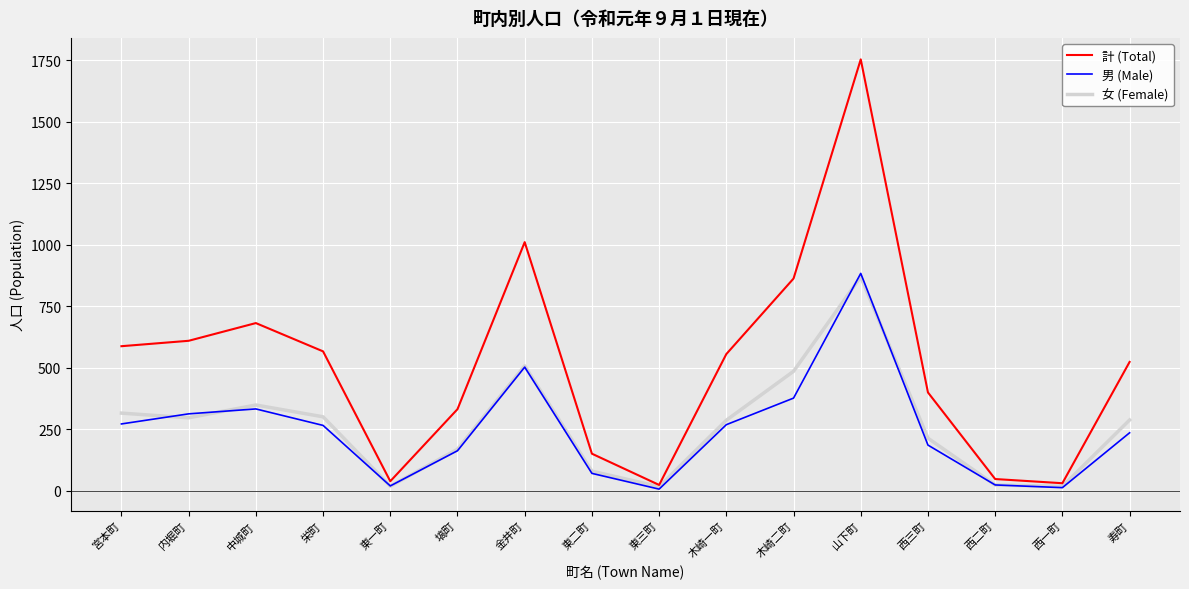

At which category is the sum across all series the highest?

山下町